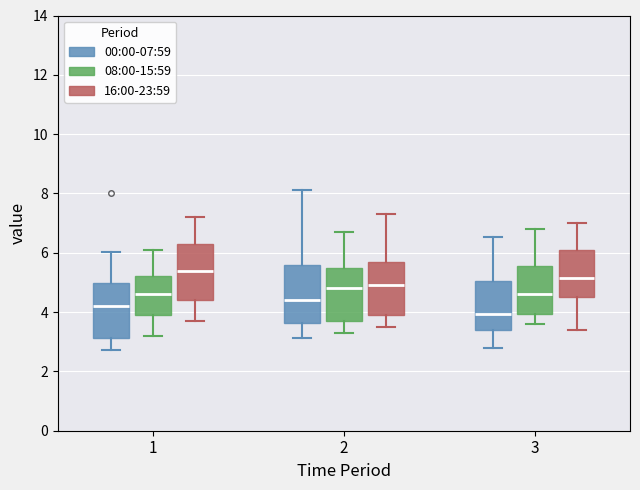

Which box's median line is the highest?

1 (16:00-23:59)